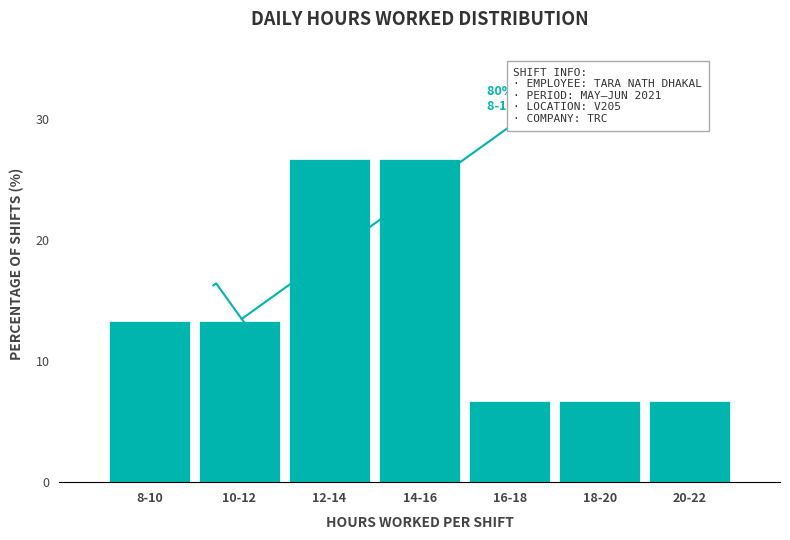

Reading left to right, extract all data points from this chart.

8-10=13.3	10-12=13.3	12-14=26.7	14-16=26.7	16-18=6.7	18-20=6.7	20-22=6.7